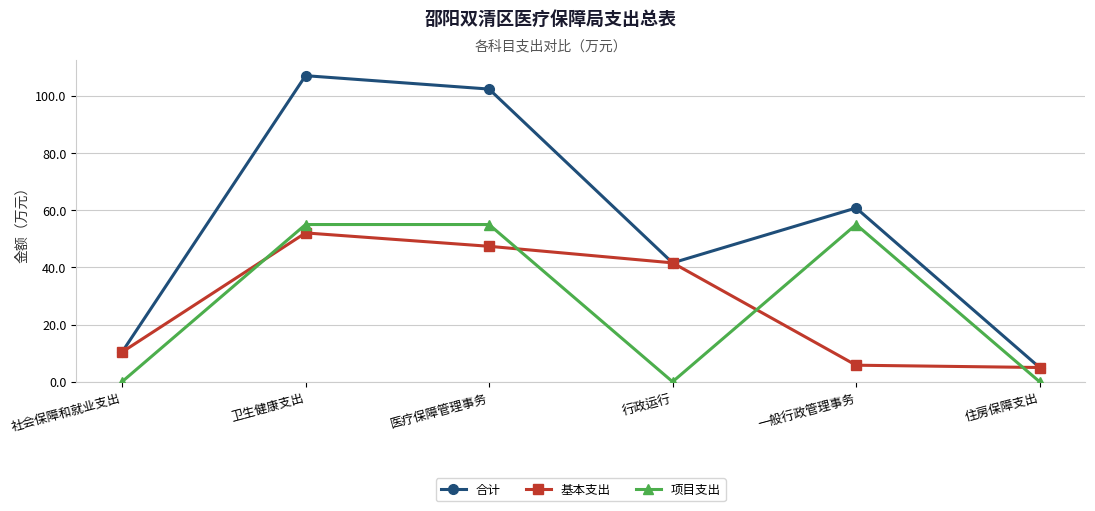

True or false: 项目支出 and 合计 cross at least once.

False